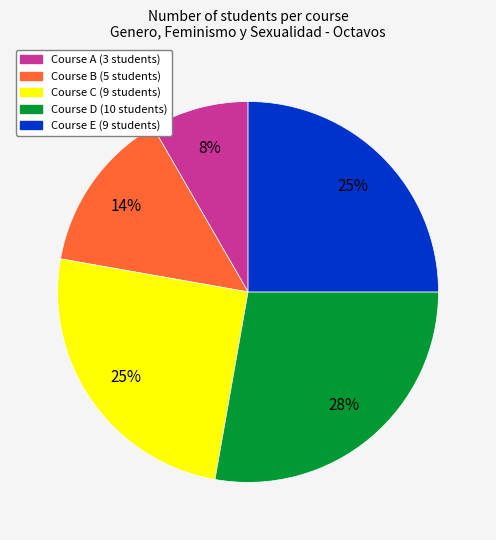

Which slice is the largest?

Course D (10 students)